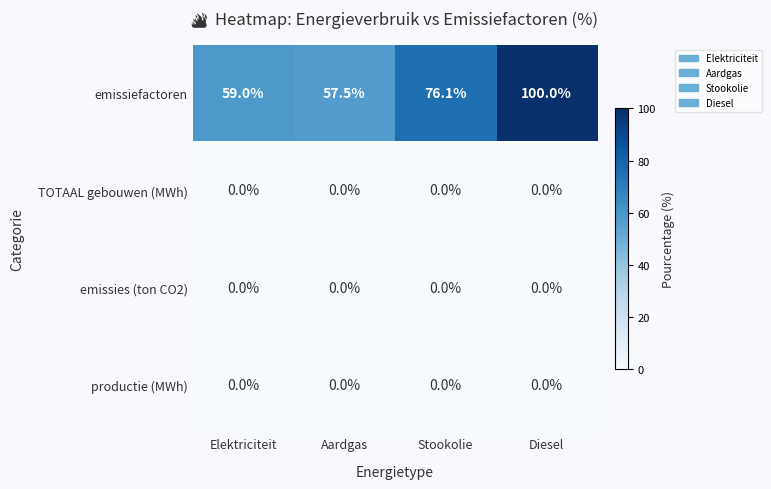

Reading left to right, extract all data points from this chart.

emissiefactoren: 59.0	57.5	76.1	100.0
TOTAAL gebouwen (MWh): 0.0	0.0	0.0	0.0
emissies (ton CO2): 0.0	0.0	0.0	0.0
productie (MWh): 0.0	0.0	0.0	0.0